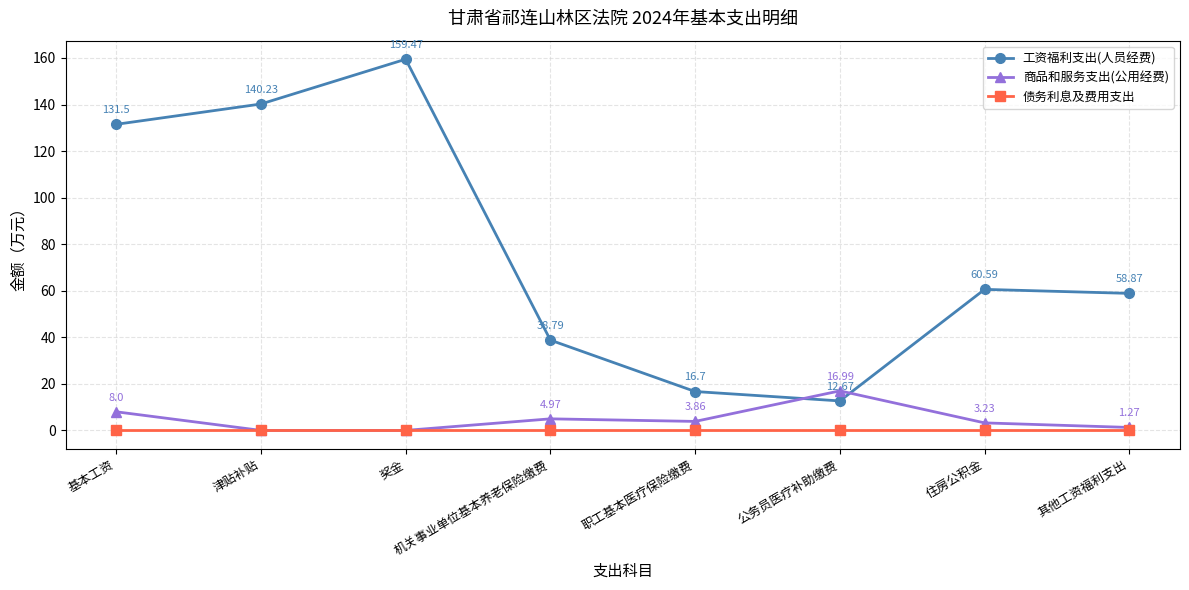

What is the total value across all series at 公务员医疗补助缴费?

29.7